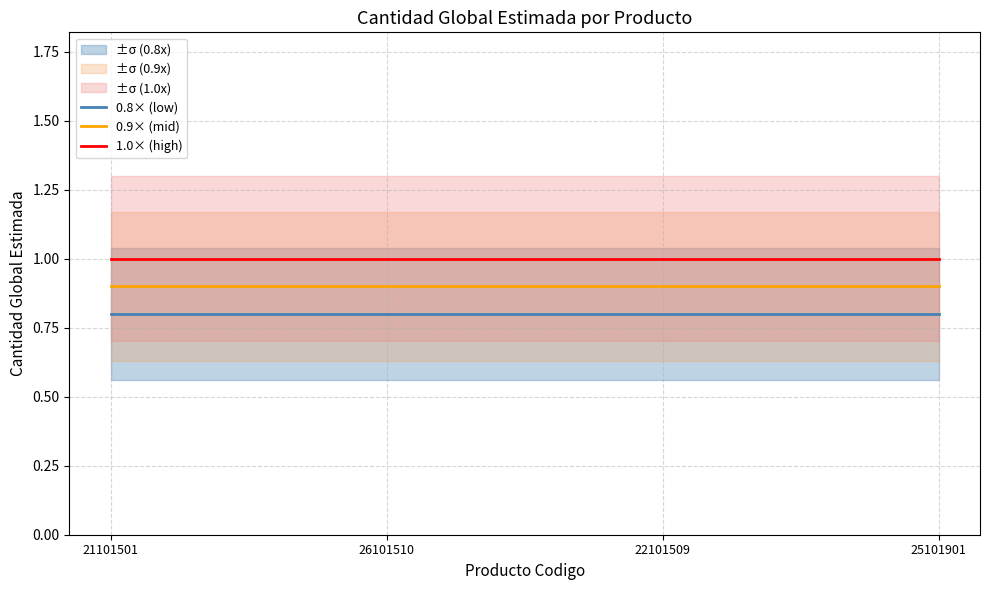

List the labels in order of 0.8× (low) value, largest first.

21101501, 26101510, 22101509, 25101901